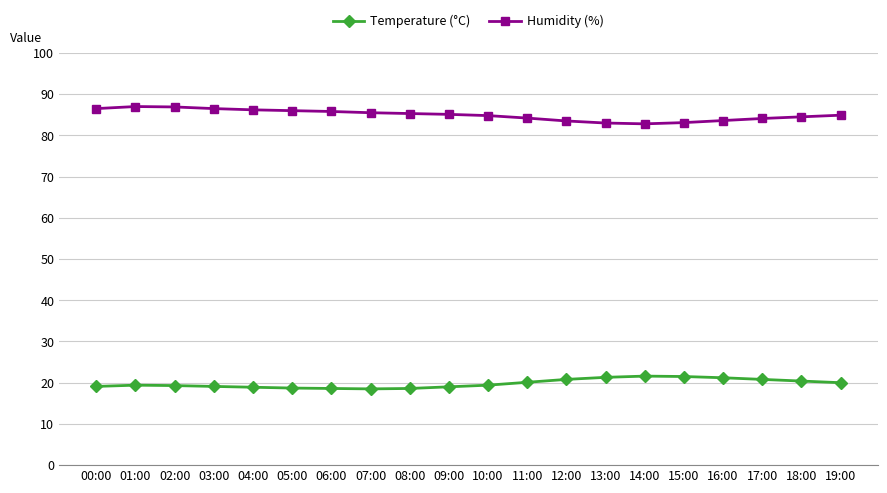

Where does the Humidity (%) series first go above 85?

00:00